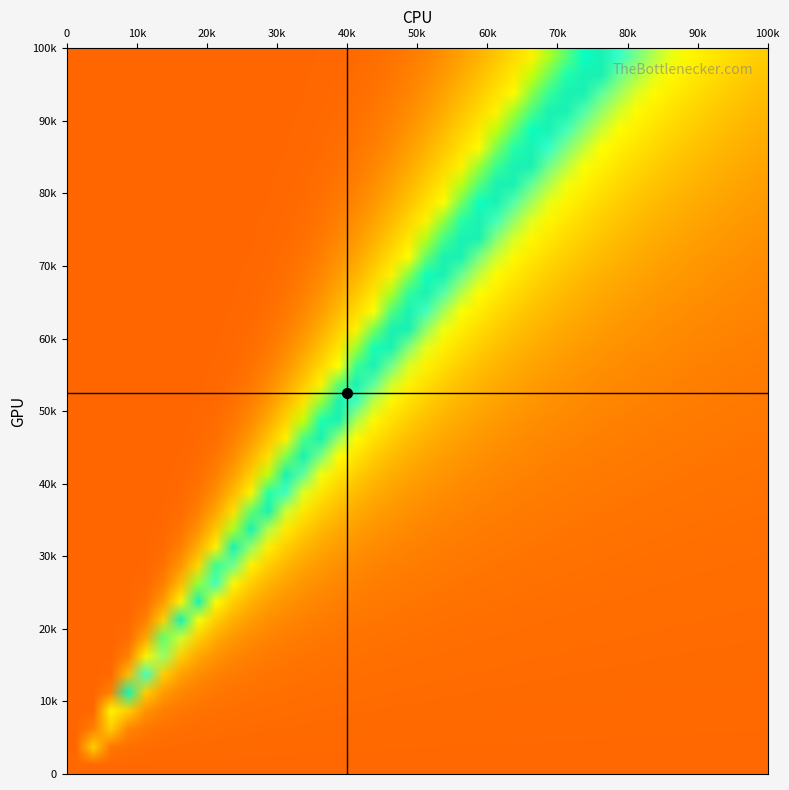

True or false: GPU marker line has a value of 52500 at 0.

True